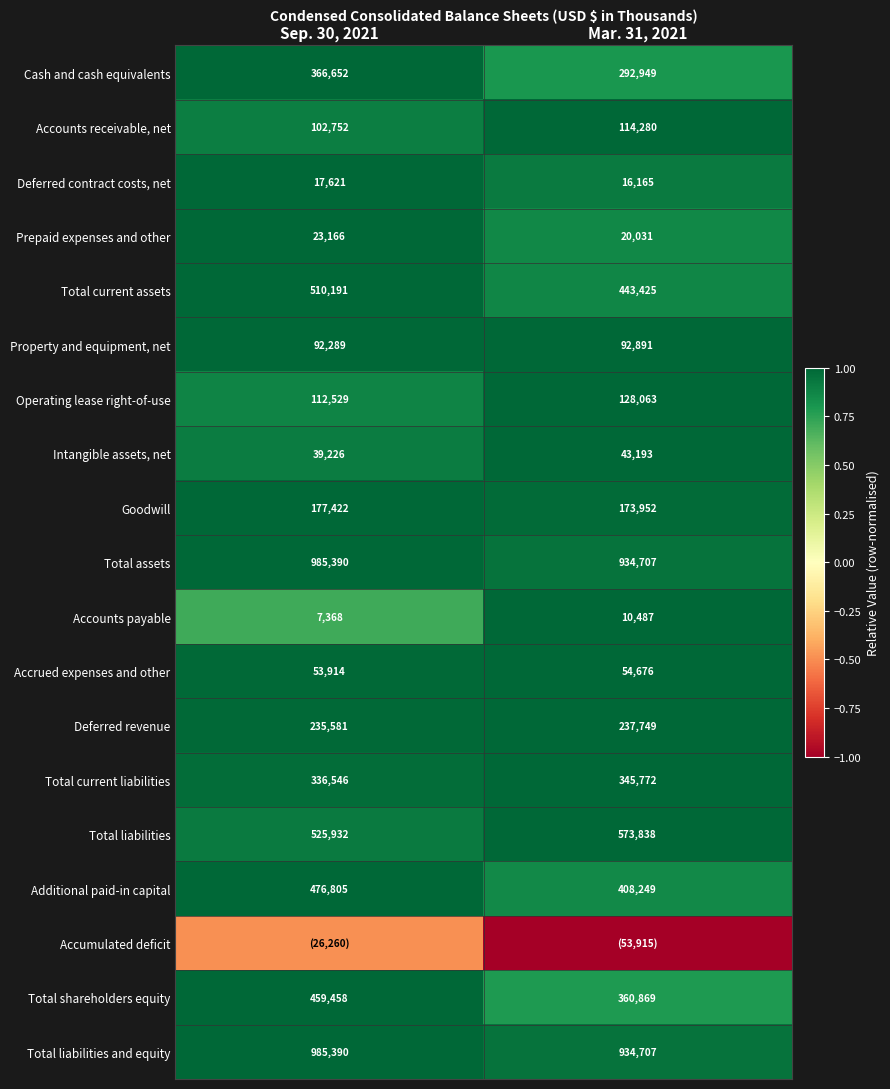

What is the minimum value shown in the chart?

-1.0